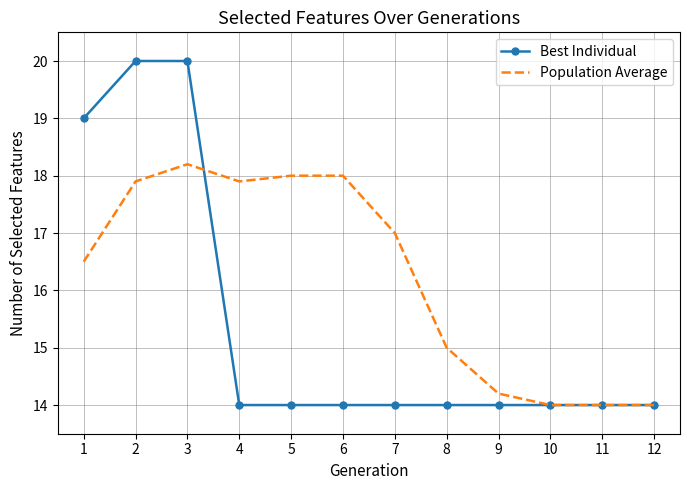

Rank the series at 2 from highest to lowest value.

Best Individual, Population Average